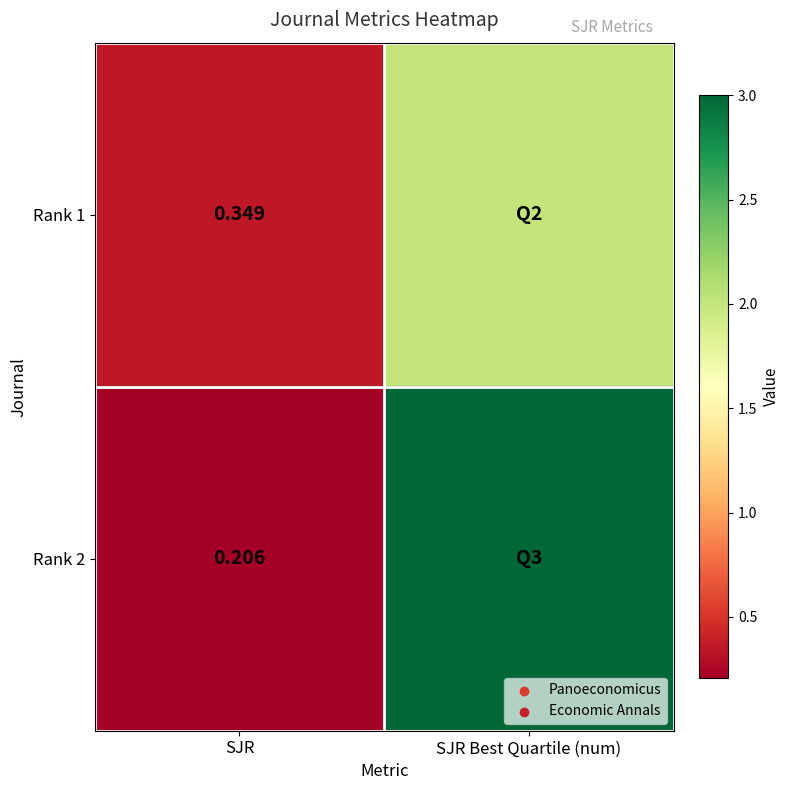

What is the total value across all series at SJR Best Quartile (num)?

5.0